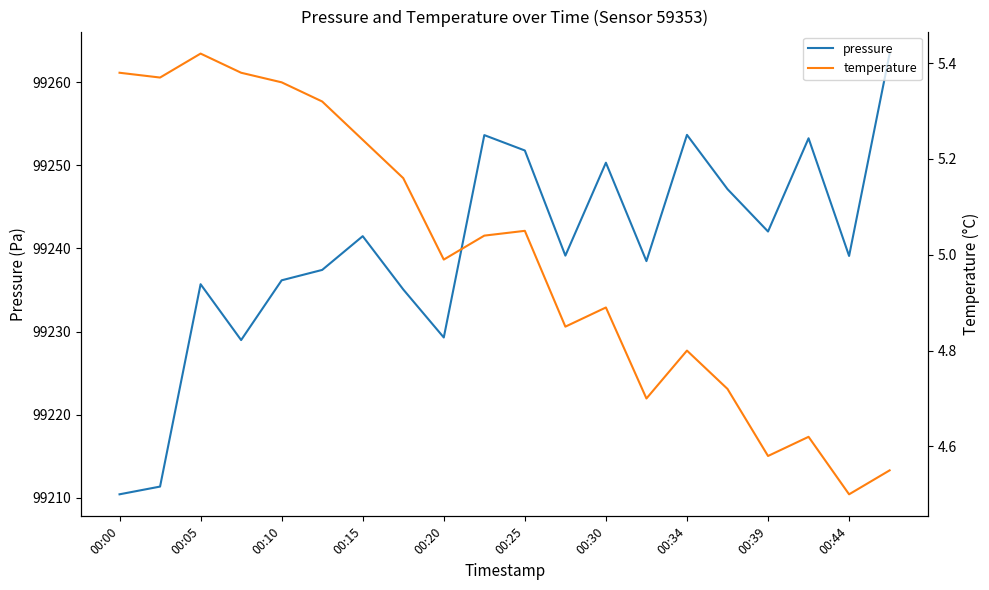

Reading right to left, extract all data points from this chart.

pressure: 99263.4	99239.1	99253.2	99242.0	99247.1	99253.7	99238.5	99250.3	99239.1	99251.8	99253.6	99229.3	99235.1	99241.5	99237.4	99236.2	99229.0	99235.7	99211.3	99210.4
temperature: 4.5	4.5	4.6	4.6	4.7	4.8	4.7	4.9	4.8	5.0	5.0	5.0	5.2	5.2	5.3	5.4	5.4	5.4	5.4	5.4